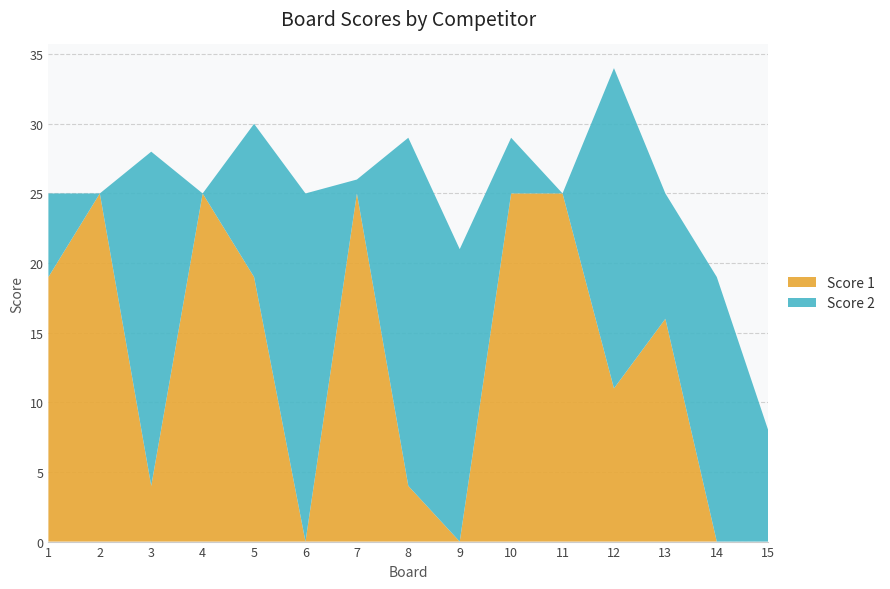

Reading left to right, extract all data points from this chart.

Score 1: 19	25	4	25	19	0	25	4	0	25	25	11	16	0	0
Score 2: 6	0	24	0	11	25	1	25	21	4	0	23	9	19	8